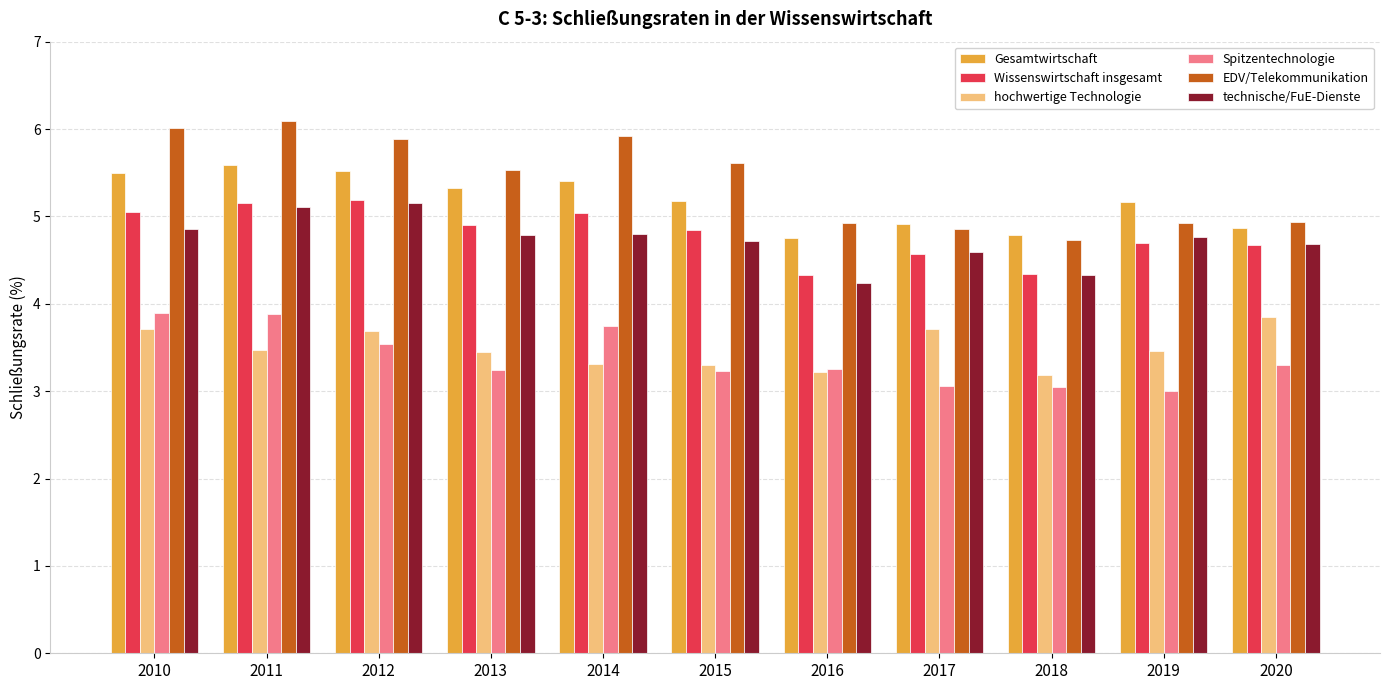

Are the bars grouped side by side (vs. stacked)?

Yes